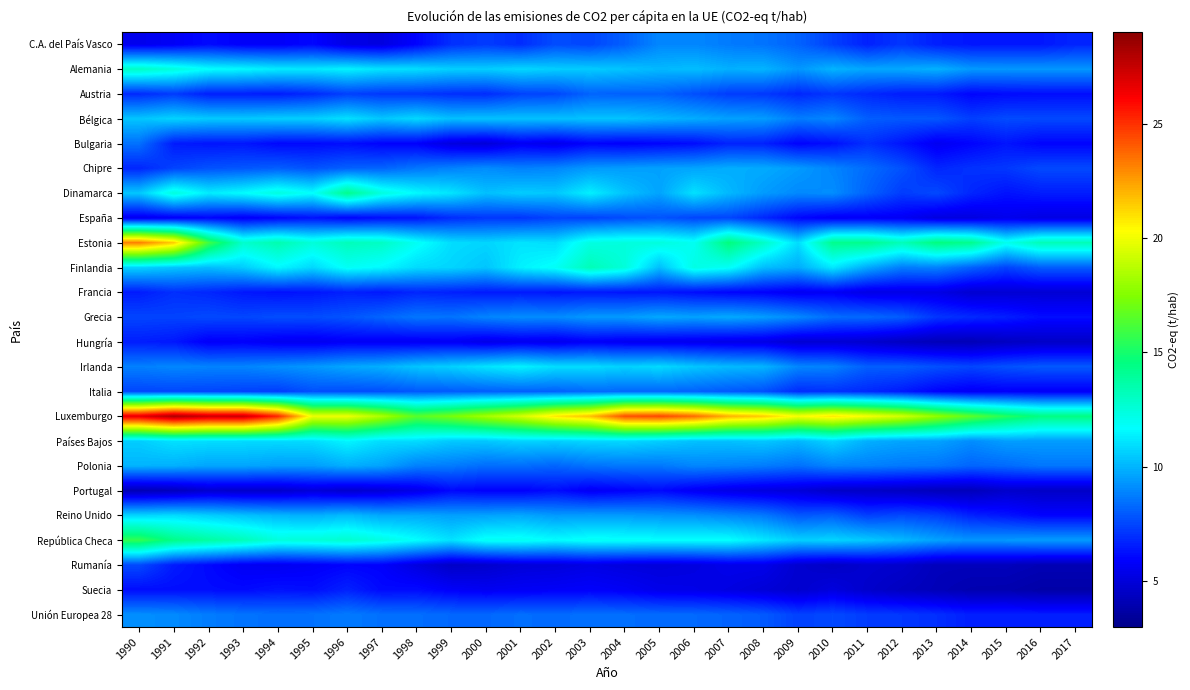

What is the difference between the highest and lowest values at 2012?

14.9